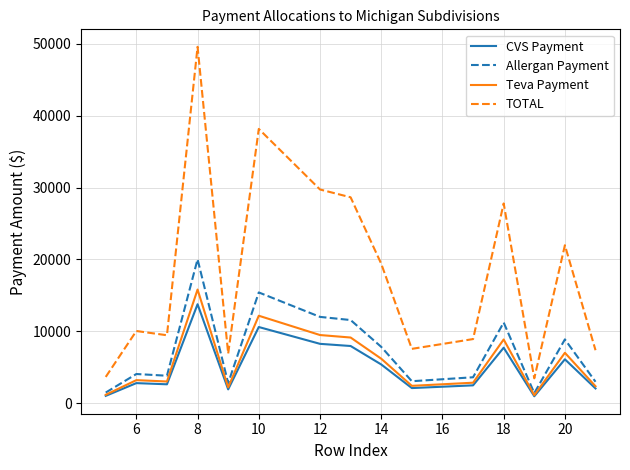

True or false: TOTAL and Allergan Payment intersect in this chart.

False